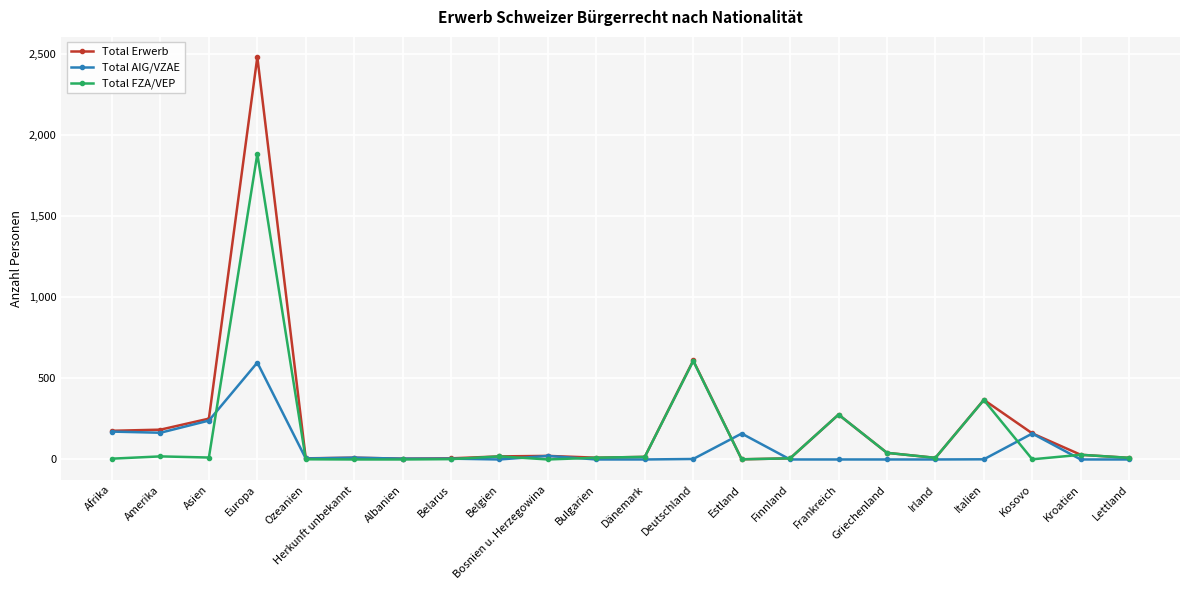

True or false: Total AIG/VZAE has a value of 310 at Lettland.

False